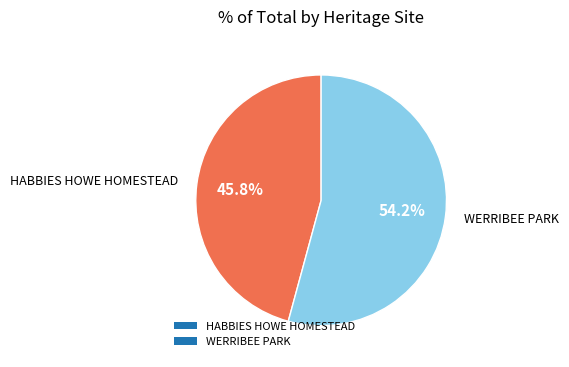

Is HABBIES HOWE HOMESTEAD the majority of the pie?

No